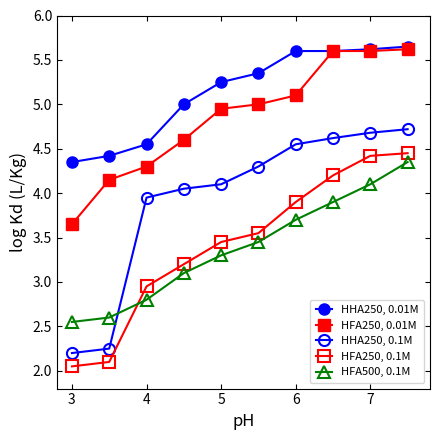

Does the chart have visible grid lines?

No